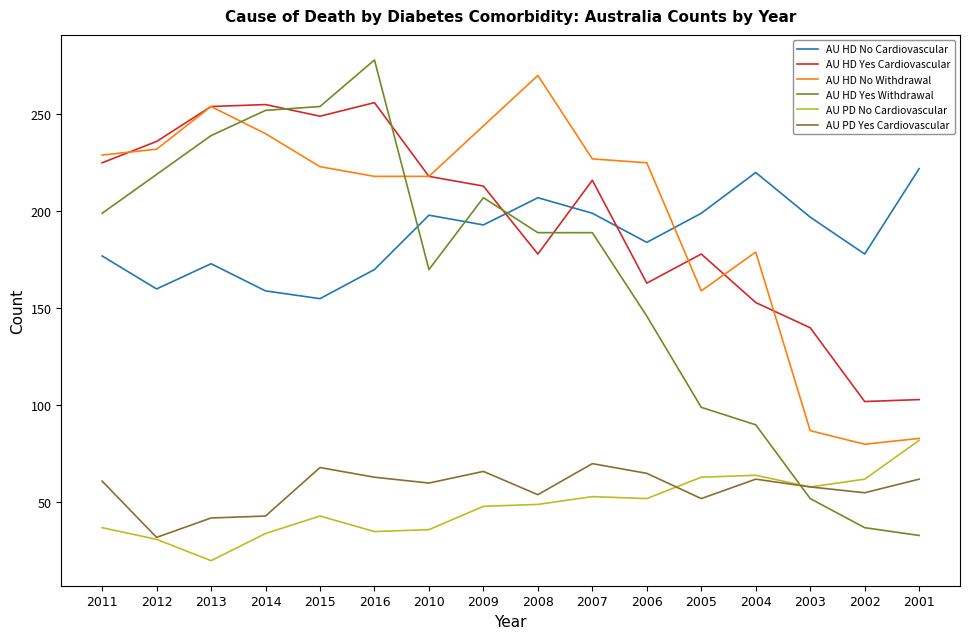

Does the chart have visible grid lines?

No